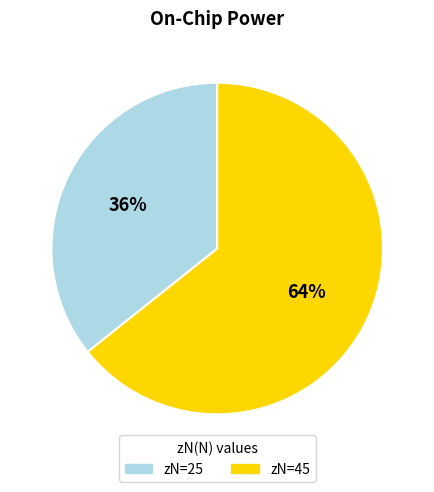

Does any single category account for the majority?

Yes